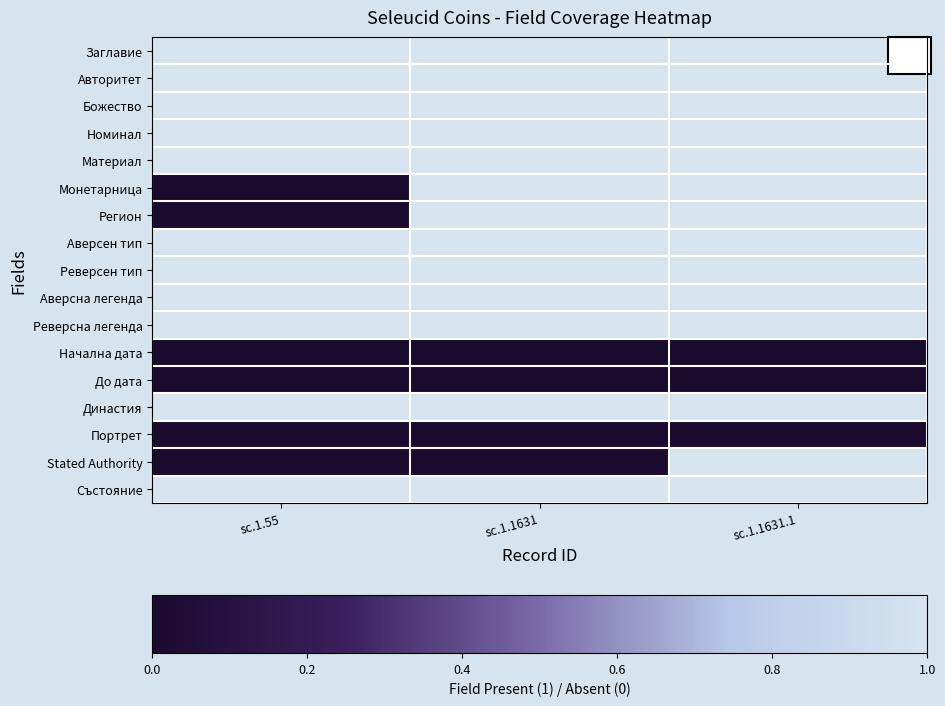

List the series in order of their peak value, lowest first.

Начална дата, До дата, Портрет, Заглавие, Авторитет, Божество, Номинал, Материал, Монетарница, Регион, Аверсен тип, Реверсен тип, Аверсна легенда, Реверсна легенда, Династия, Stated Authority, Състояние